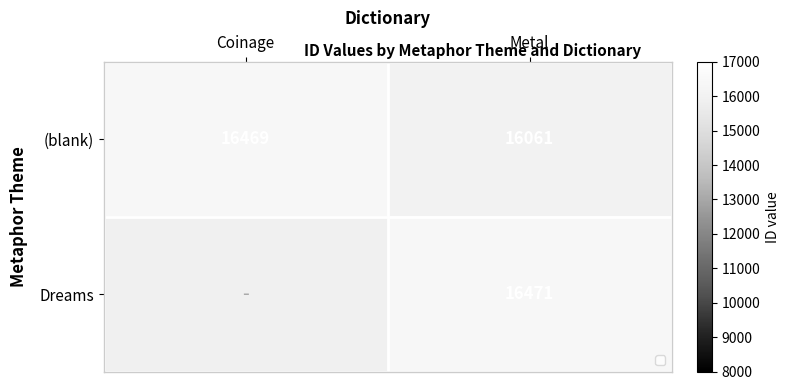

What is the minimum value shown in the chart?

16061.0